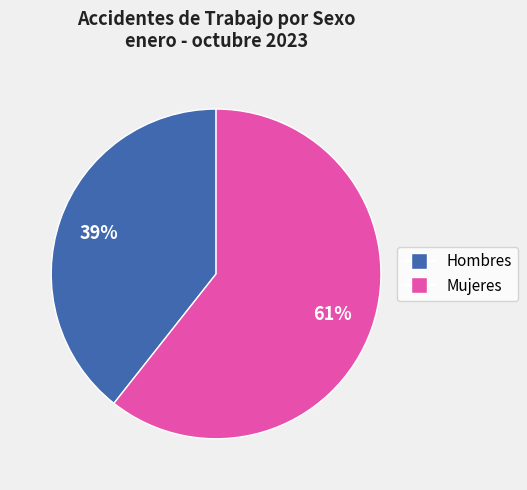

Is it true that Mujeres is 61% of the pie?

True